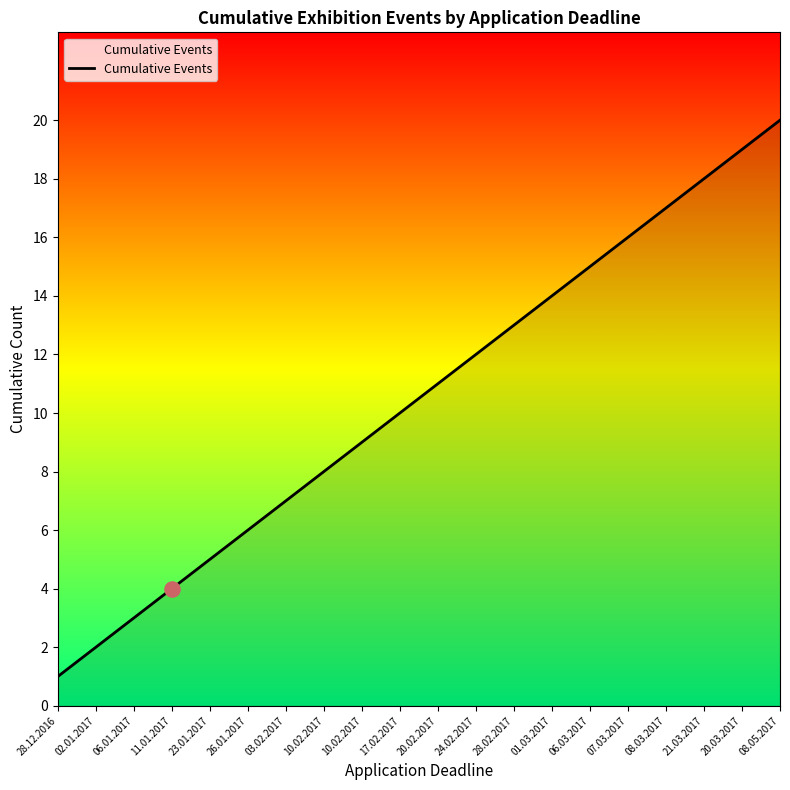

Between 08.05.2017 and 02.01.2017, which is larger?

08.05.2017